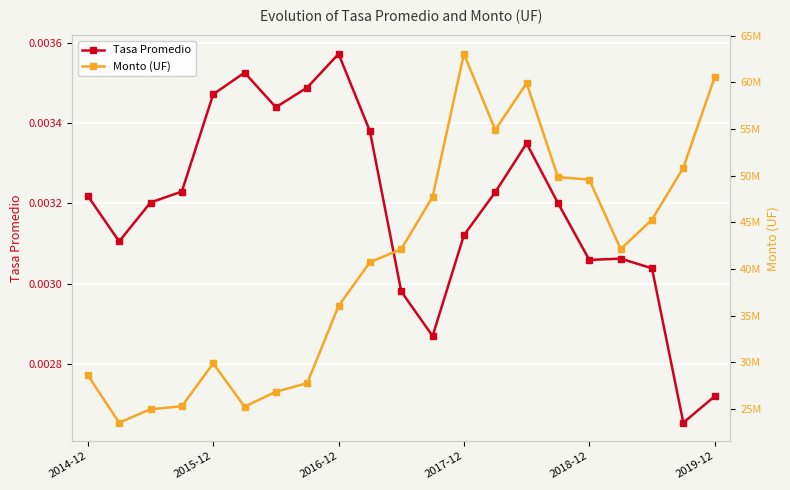

True or false: Monto (UF) and Tasa Promedio cross at least once.

False